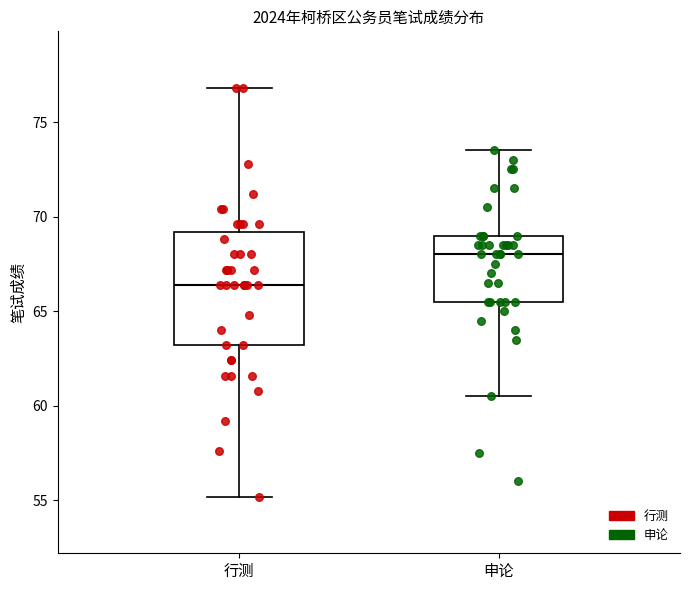

Which box's median line is the highest?

申论